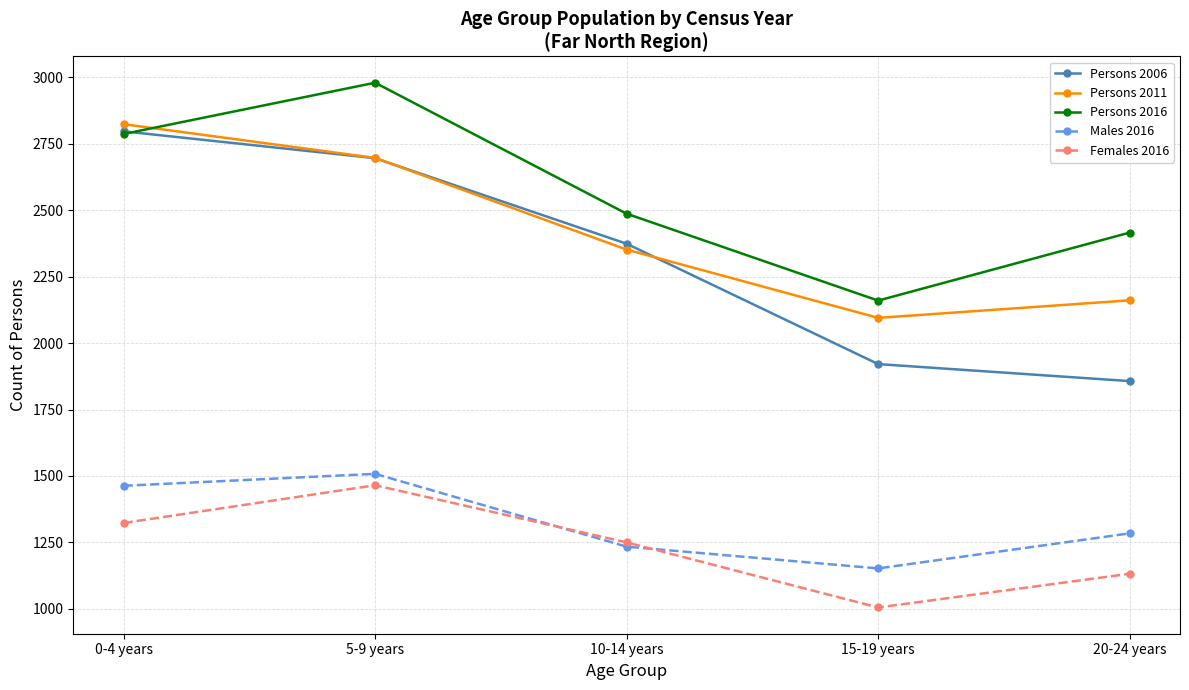

Where is the first local minimum for Persons 2016?

15-19 years